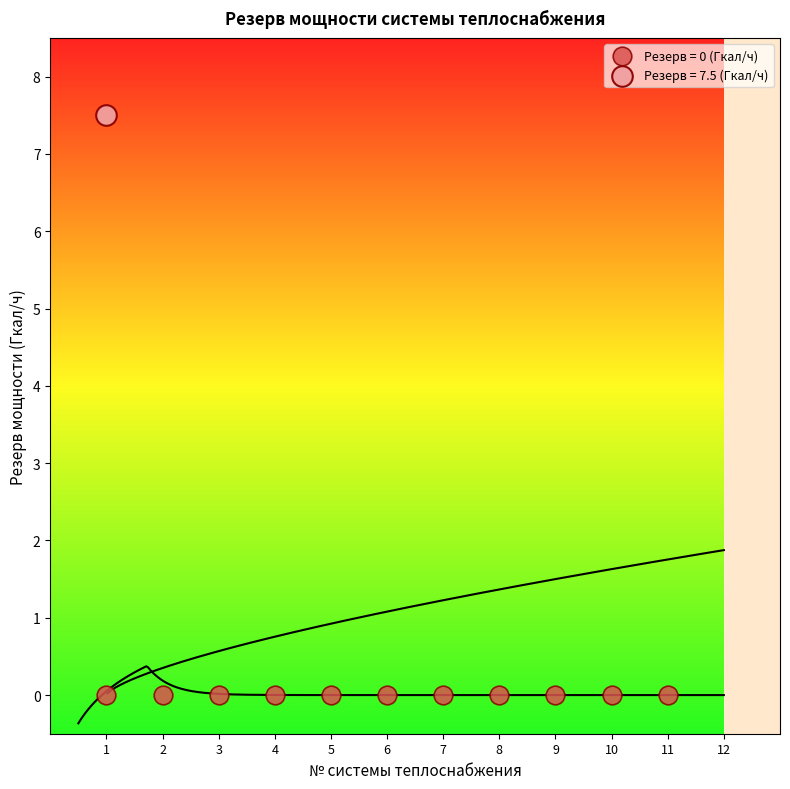

What are all the series names shown in the legend?

Резерв = 0 (Гкал/ч), Резерв = 7.5 (Гкал/ч)